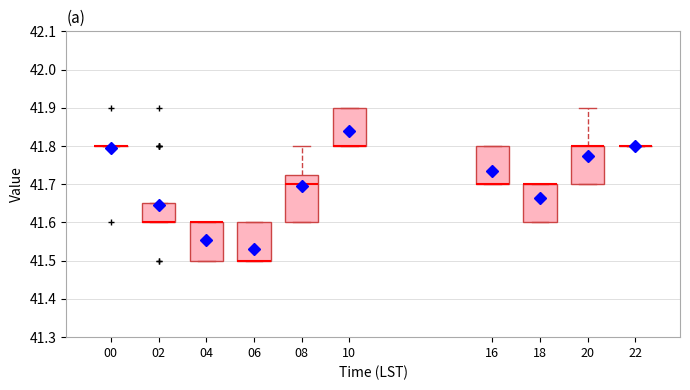

Where is the upper edge of the box at x = 16 on the y-axis? The values are not printed on the chart, so give them approximately, as read against the axis.

41.80